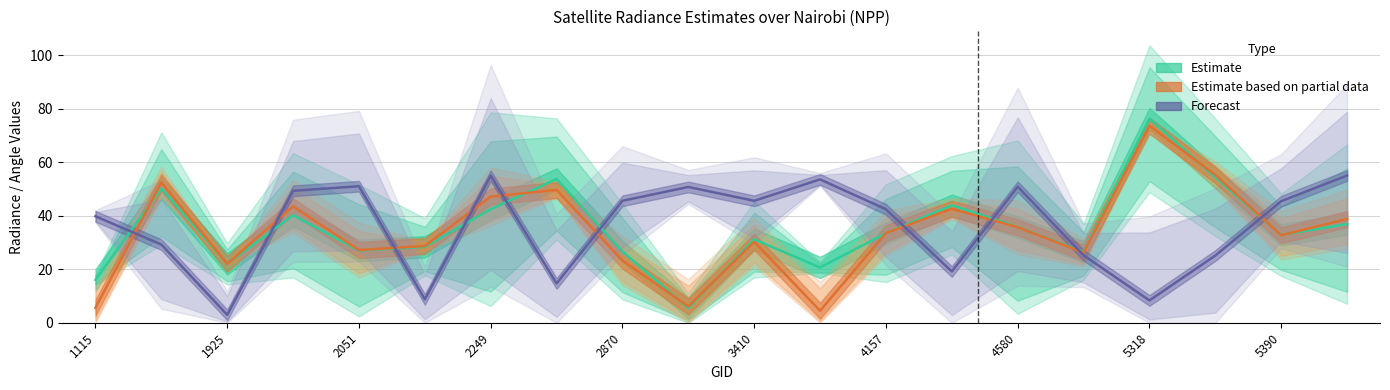

How many times do Estimate based on partial data and Estimate cross each other?

9